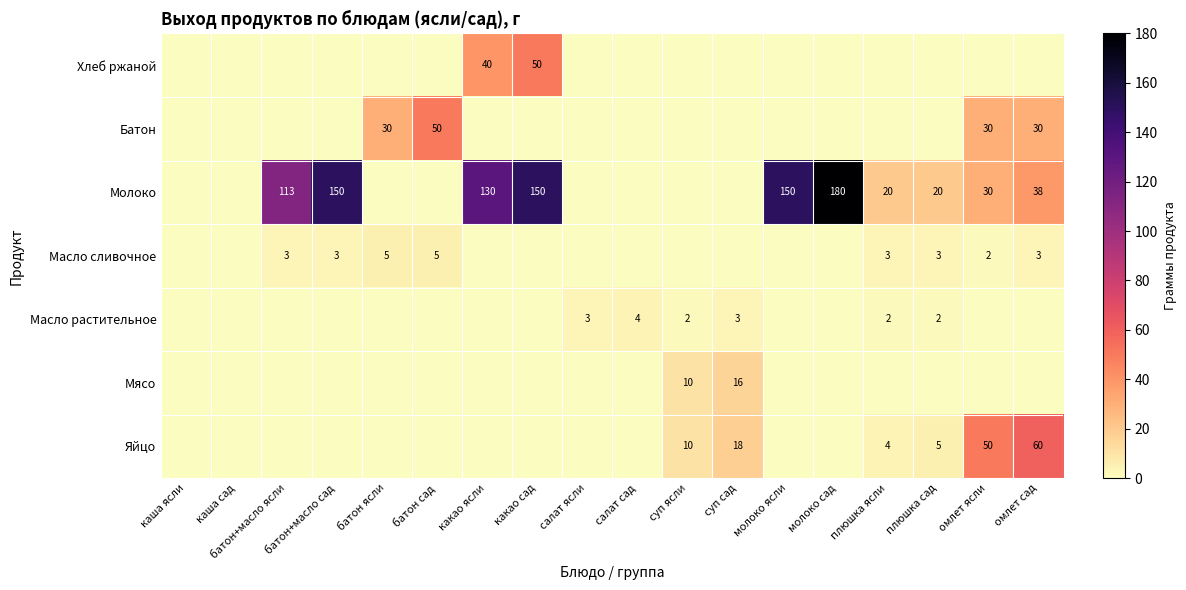

The value of Молоко at молоко сад is 62. True or false?

False